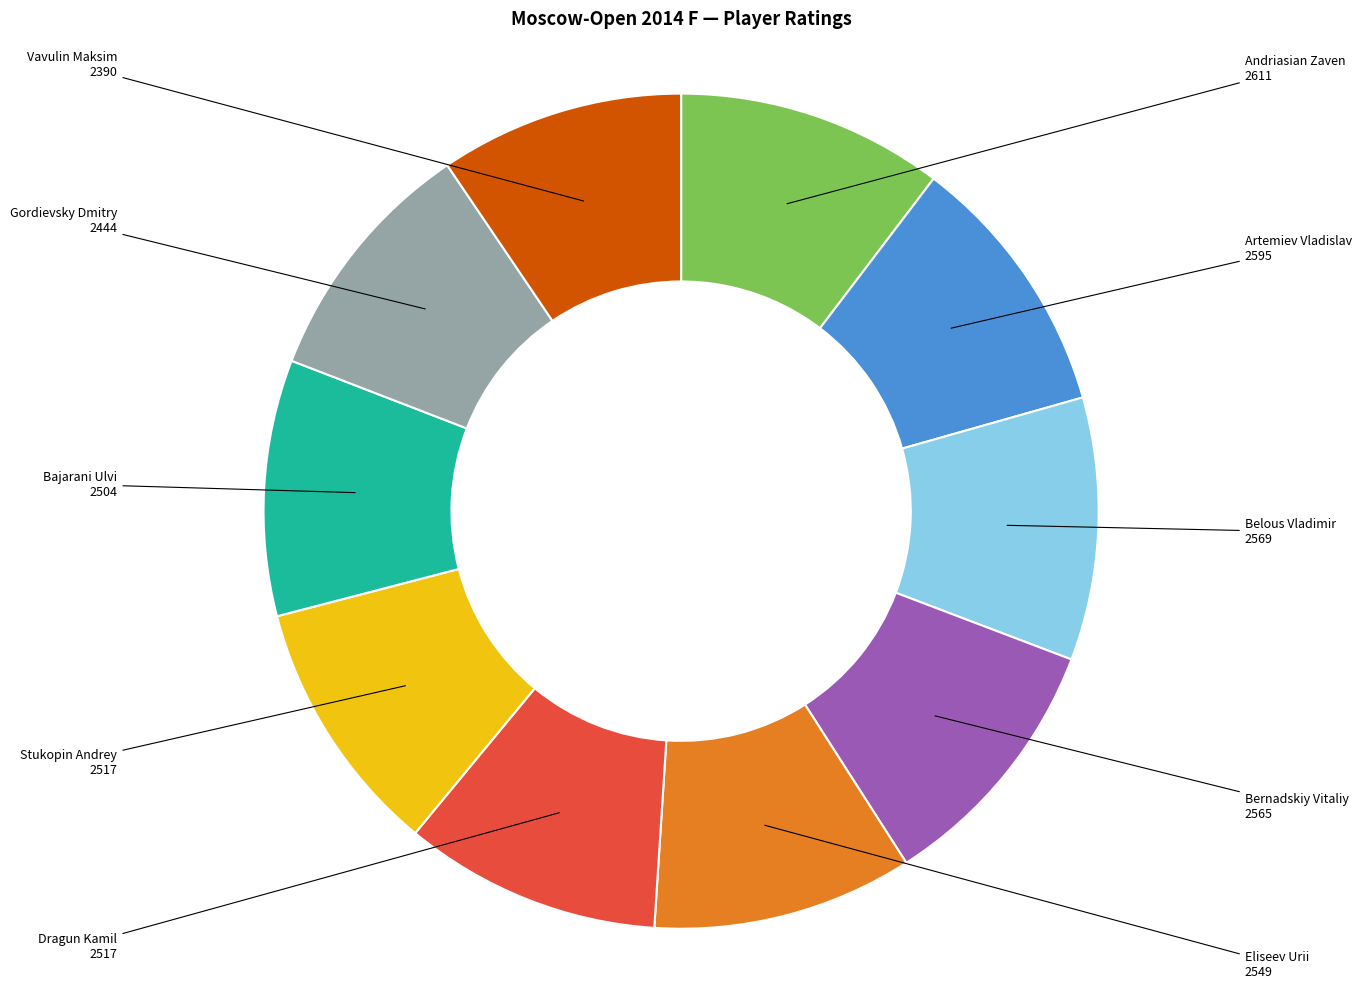

Is Eliseev Urii the majority of the pie?

No